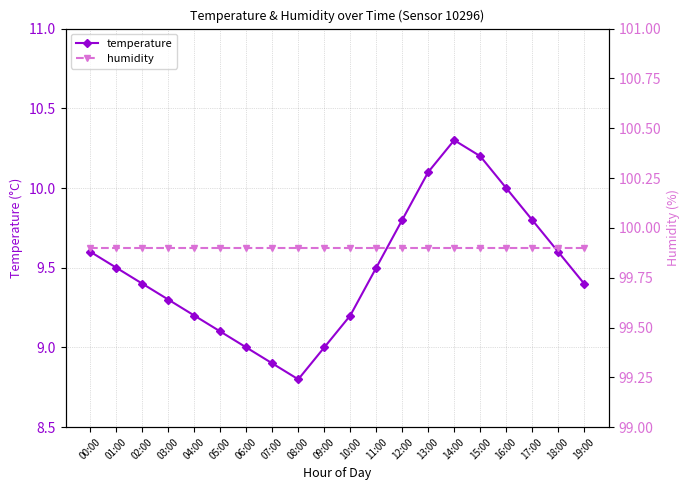

Which series has the widest spread of values?

temperature